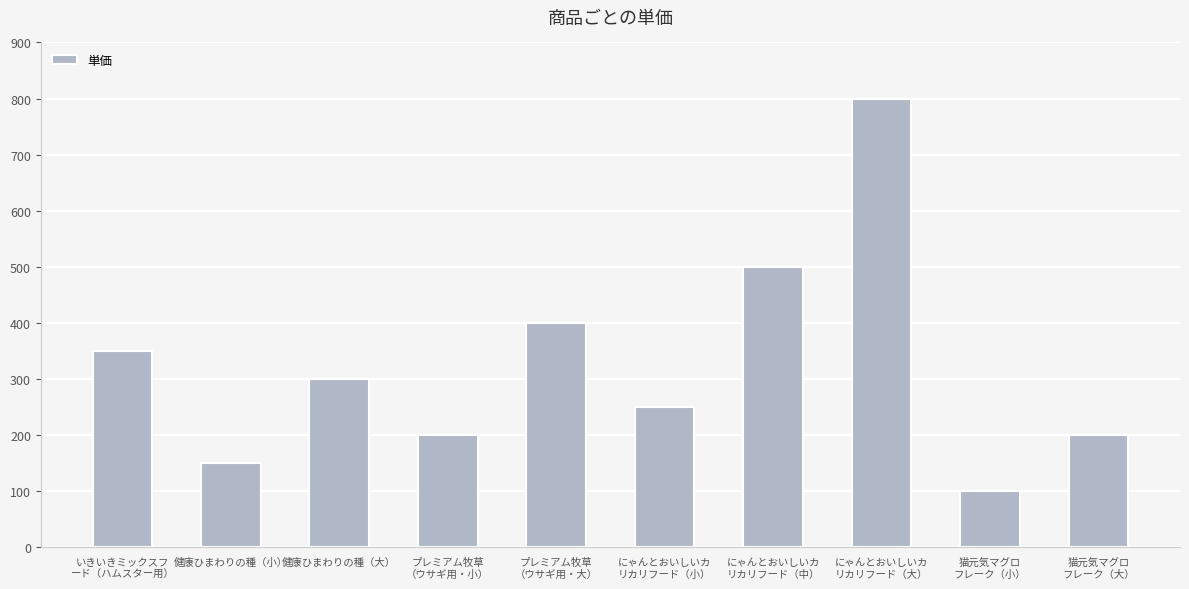

Reading left to right, list all the values displayed in this chart.

350	150	300	200	400	250	500	800	100	200